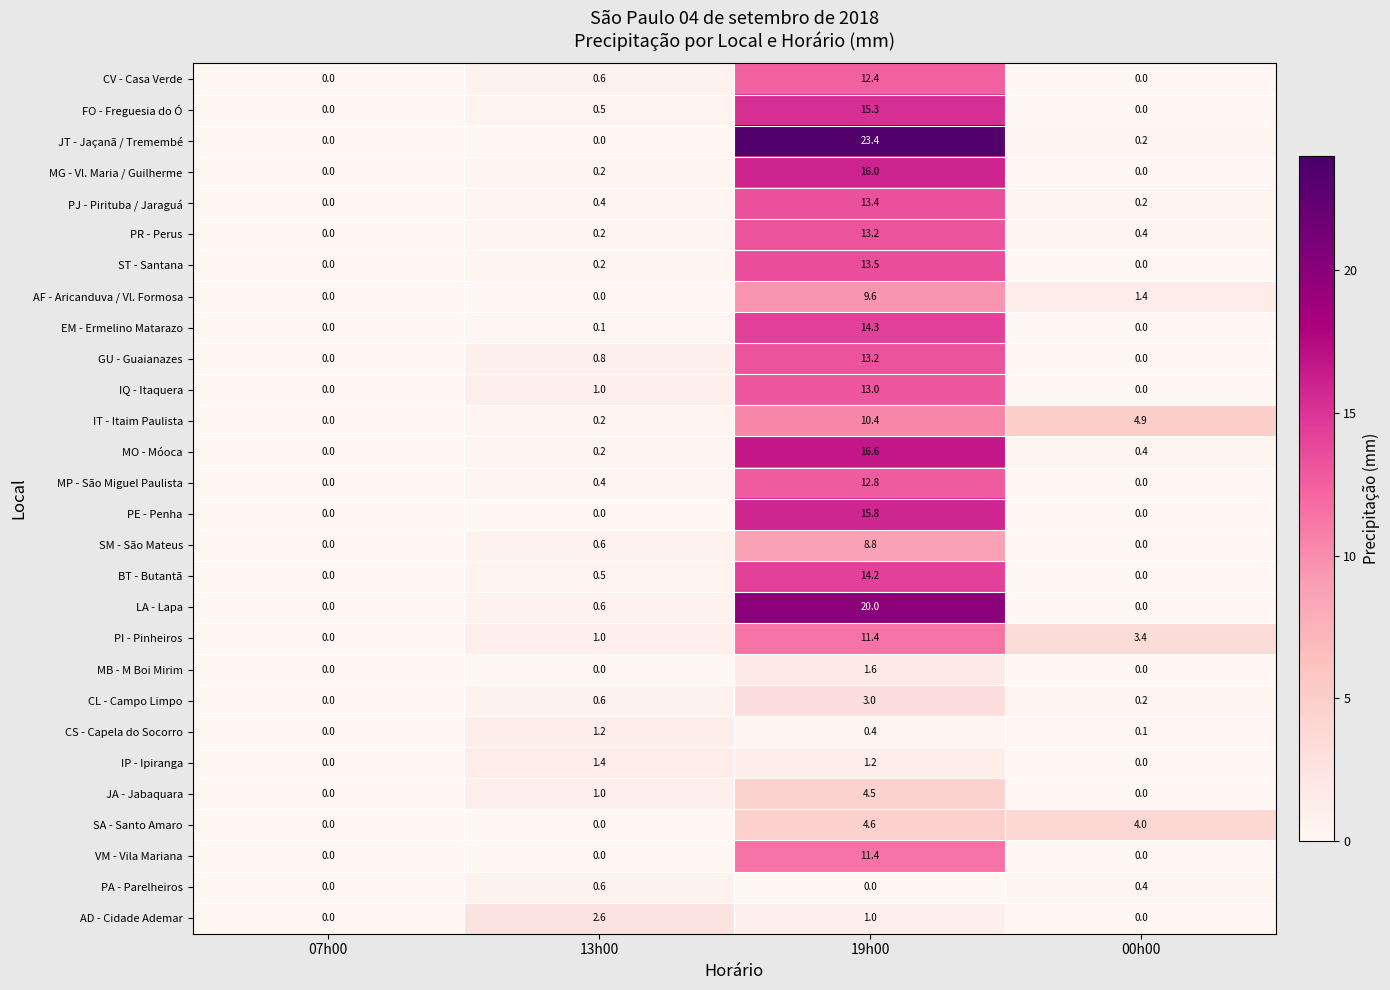

What is the maximum value shown in the chart?

23.4